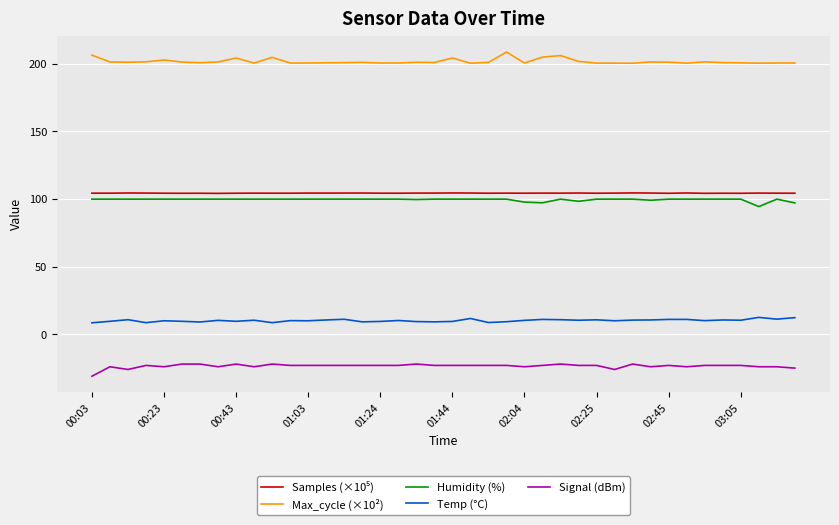

True or false: Humidity (%) and Signal (dBm) intersect in this chart.

False